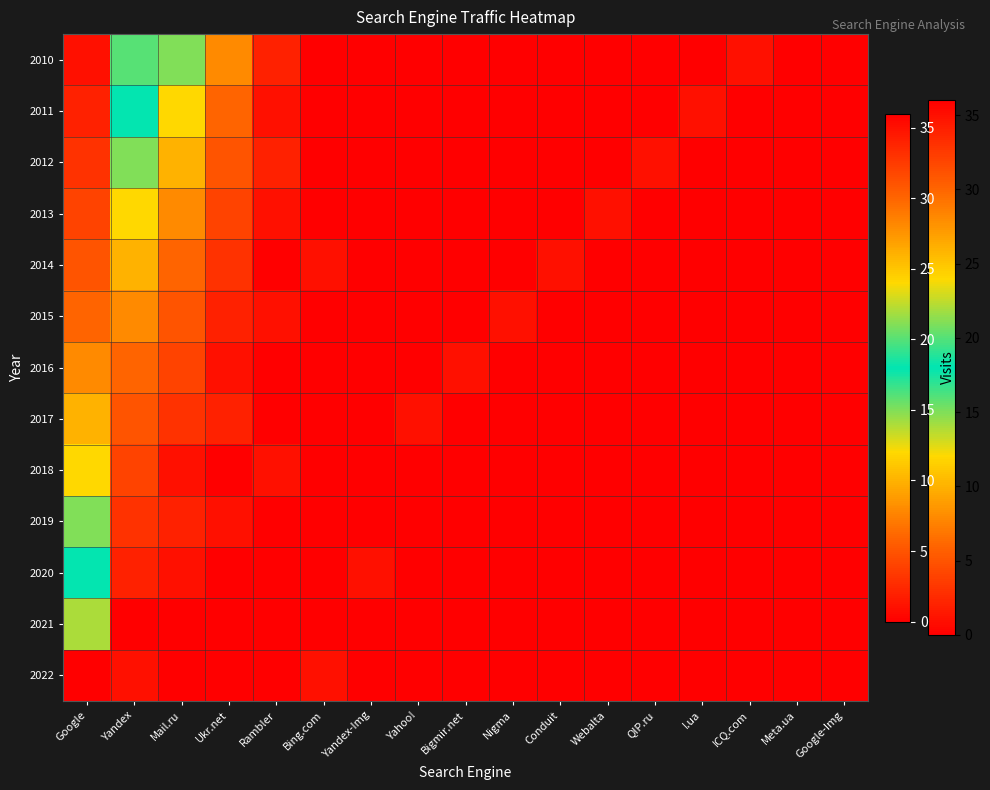

At which category does the chart reach its minimum across all series?

Bing.com